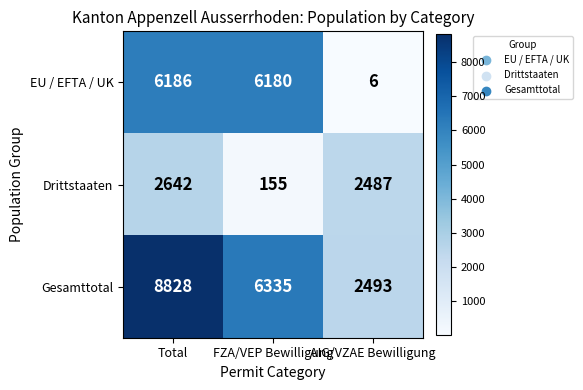

Which series has the largest range (max minus min)?

Gesamttotal